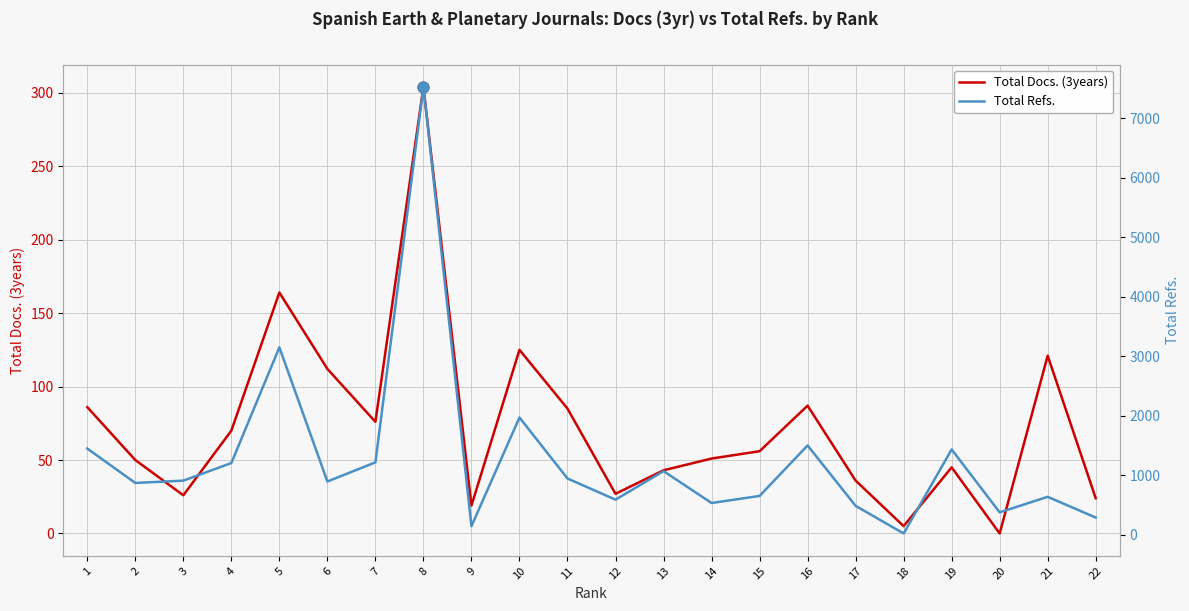

Is the value of Total Docs. (3years) at 17 greater than the value of Total Refs. at 20?

No